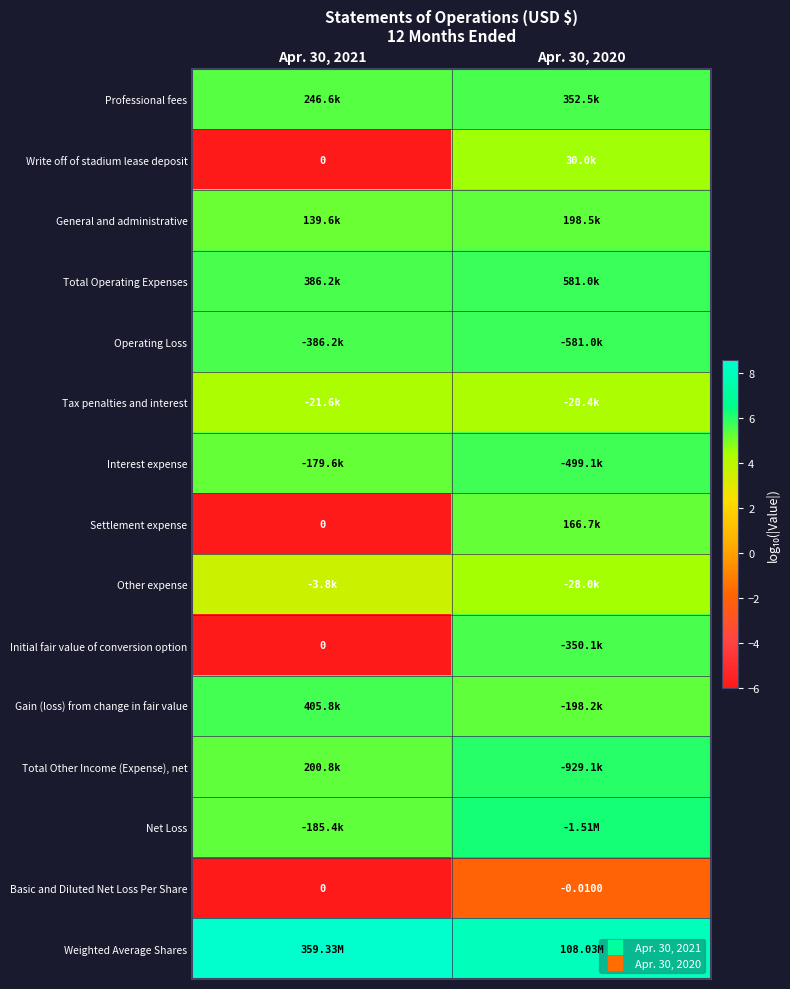

Between Apr. 30, 2021 and Apr. 30, 2020, which is larger?

Apr. 30, 2020